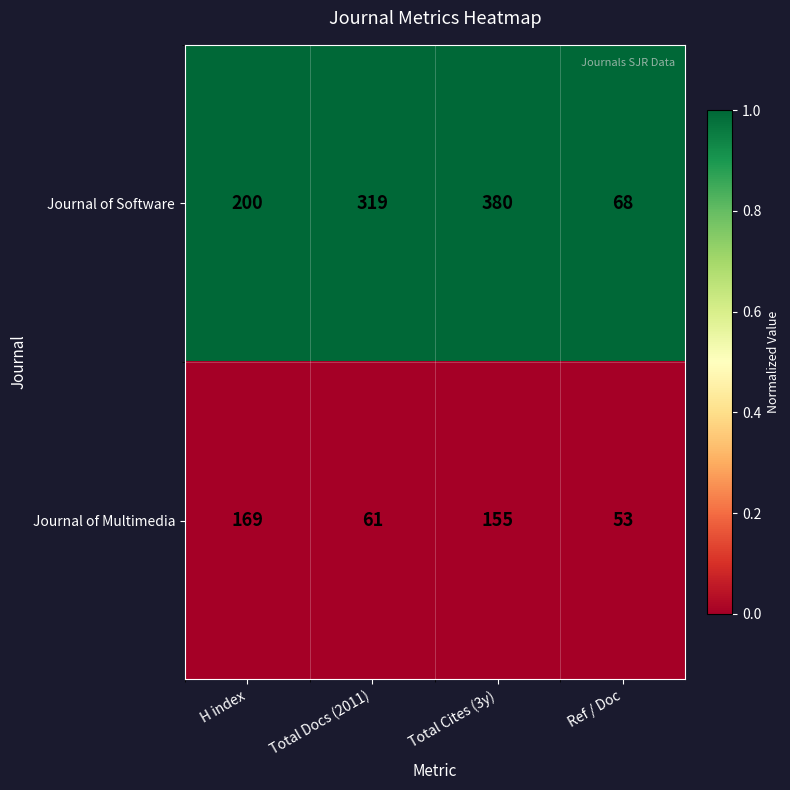

Which series has the largest total across all categories?

Journal of Software